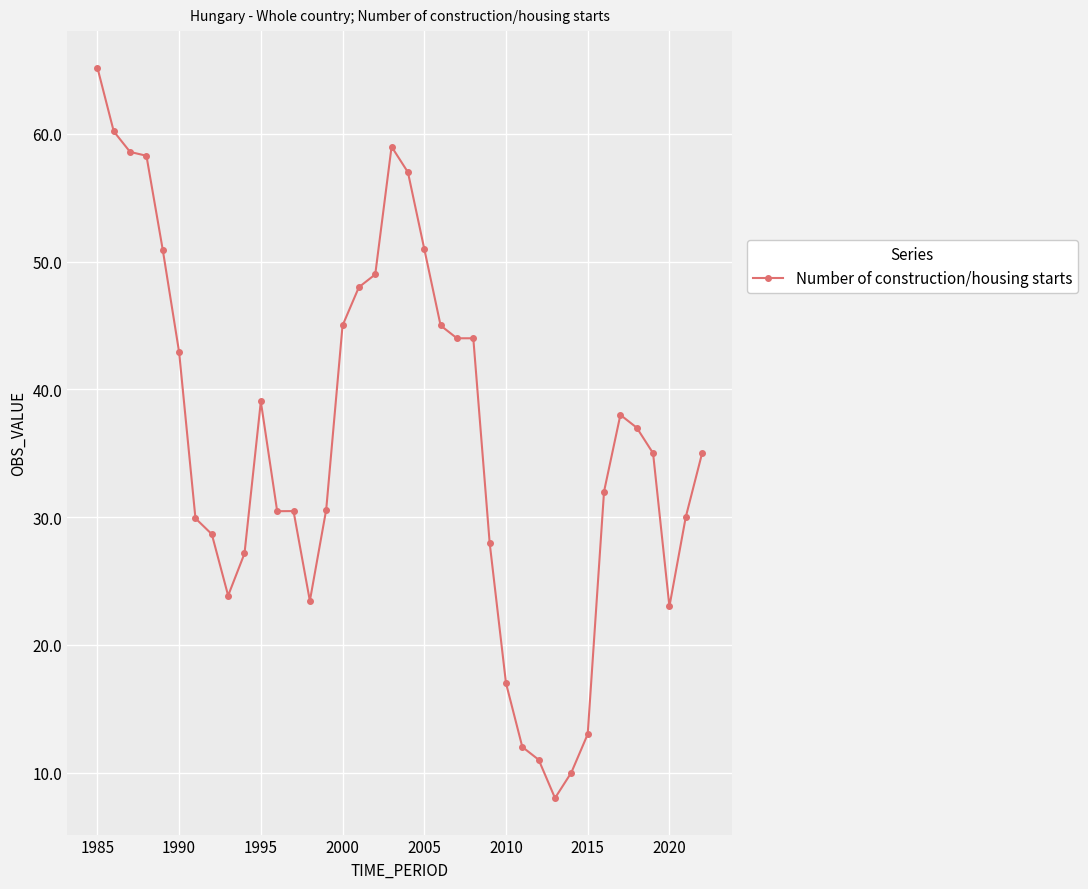

What is the sum of all values?

1370.7